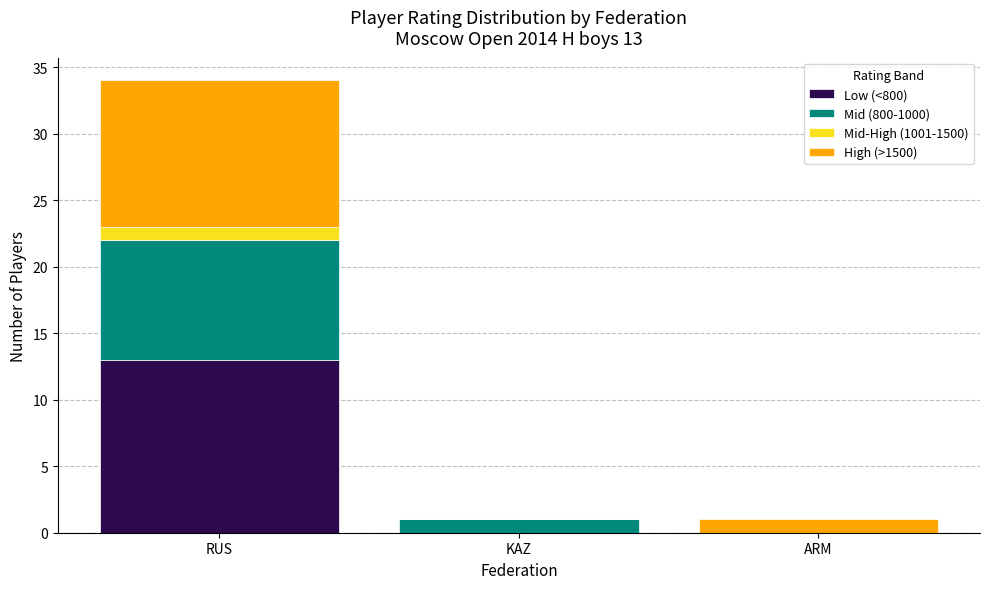

Reading left to right, transcribe the values for Low (<800).

RUS=13	KAZ=0	ARM=0